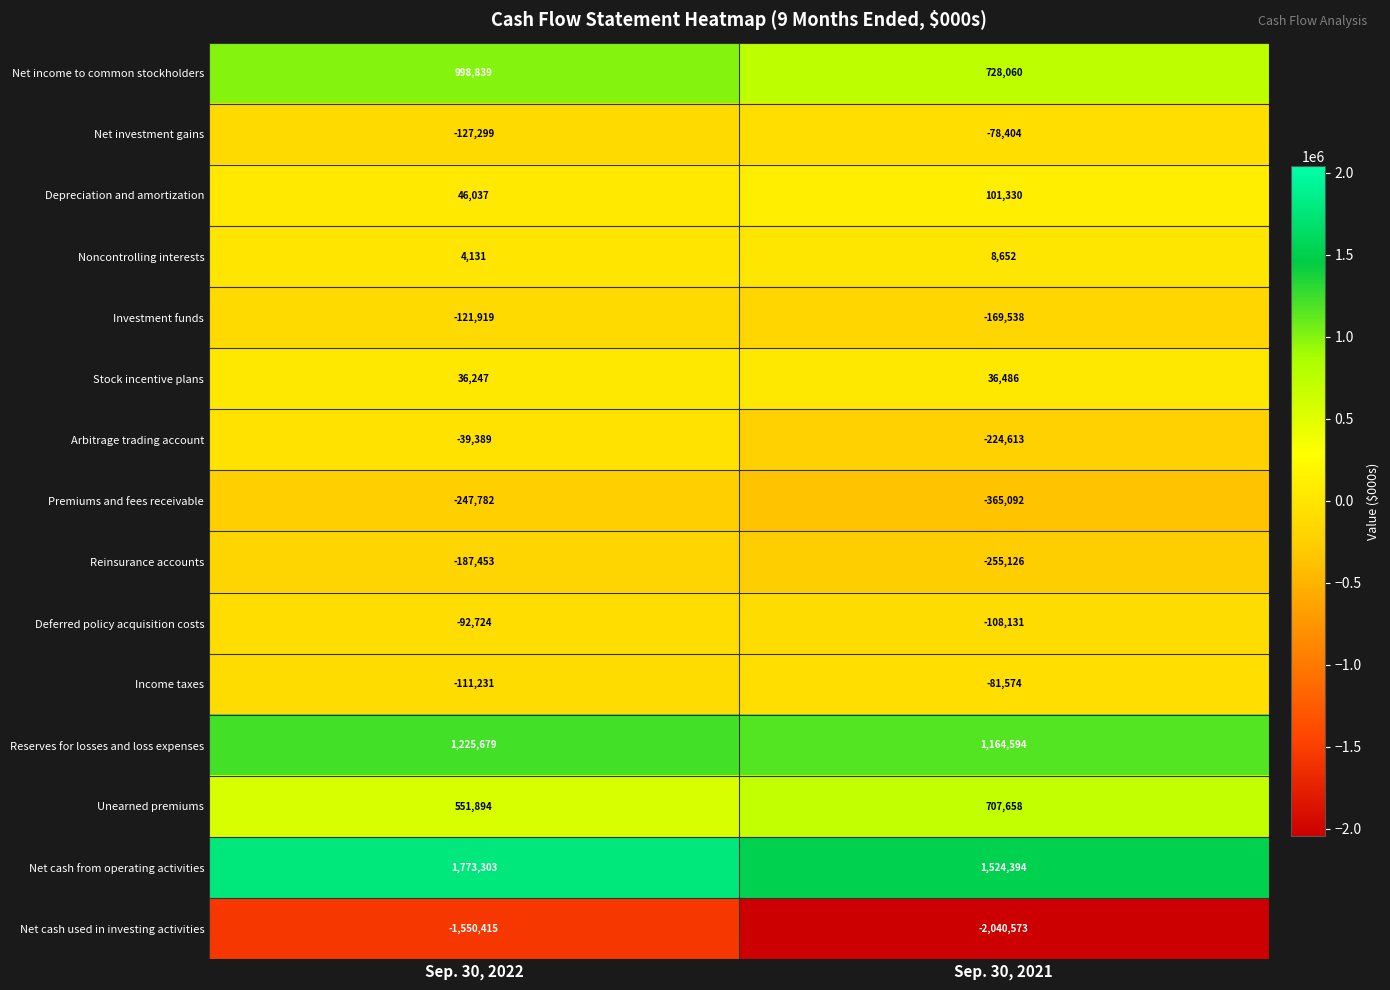

At which category is the sum across all series the highest?

Sep. 30, 2022